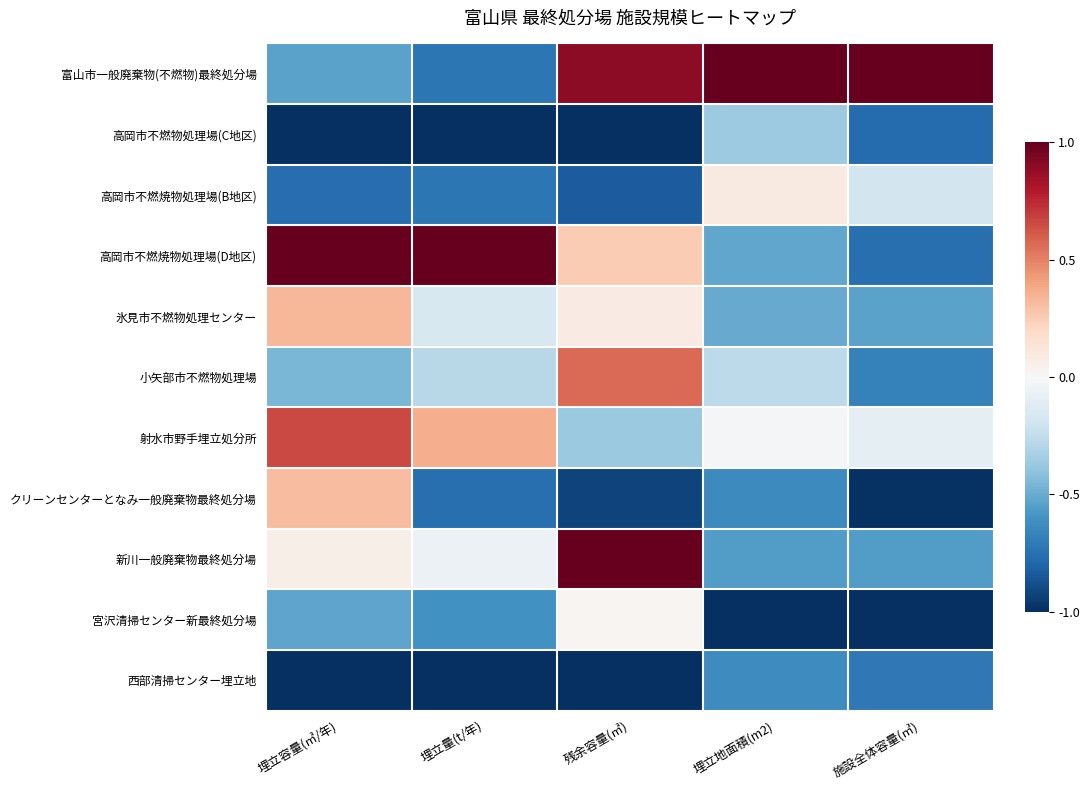

Reading left to right, list all the values displayed in this chart.

富山市一般廃棄物(不燃物)最終処分場: 埋立容量(㎥/年)=-0.5	埋立量(t/年)=-0.7	残余容量(㎥)=0.9	埋立地面積(m2)=1.0	施設全体容量(㎥)=1.0
高岡市不燃物処理場(C地区): 埋立容量(㎥/年)=-1.0	埋立量(t/年)=-1.0	残余容量(㎥)=-1.0	埋立地面積(m2)=-0.4	施設全体容量(㎥)=-0.8
高岡市不燃焼物処理場(B地区): 埋立容量(㎥/年)=-0.8	埋立量(t/年)=-0.7	残余容量(㎥)=-0.8	埋立地面積(m2)=0.1	施設全体容量(㎥)=-0.2
高岡市不燃焼物処理場(D地区): 埋立容量(㎥/年)=1.0	埋立量(t/年)=1.0	残余容量(㎥)=0.3	埋立地面積(m2)=-0.5	施設全体容量(㎥)=-0.8
氷見市不燃物処理センター: 埋立容量(㎥/年)=0.3	埋立量(t/年)=-0.2	残余容量(㎥)=0.1	埋立地面積(m2)=-0.5	施設全体容量(㎥)=-0.5
小矢部市不燃物処理場: 埋立容量(㎥/年)=-0.5	埋立量(t/年)=-0.3	残余容量(㎥)=0.6	埋立地面積(m2)=-0.3	施設全体容量(㎥)=-0.7
射水市野手埋立処分所: 埋立容量(㎥/年)=0.7	埋立量(t/年)=0.4	残余容量(㎥)=-0.4	埋立地面積(m2)=-0.0	施設全体容量(㎥)=-0.1
クリーンセンターとなみ一般廃棄物最終処分場: 埋立容量(㎥/年)=0.3	埋立量(t/年)=-0.8	残余容量(㎥)=-0.9	埋立地面積(m2)=-0.6	施設全体容量(㎥)=-1.0
新川一般廃棄物最終処分場: 埋立容量(㎥/年)=0.1	埋立量(t/年)=-0.1	残余容量(㎥)=1.0	埋立地面積(m2)=-0.6	施設全体容量(㎥)=-0.6
宮沢清掃センター新最終処分場: 埋立容量(㎥/年)=-0.5	埋立量(t/年)=-0.6	残余容量(㎥)=0.0	埋立地面積(m2)=-1.0	施設全体容量(㎥)=-1.0
西部清掃センター埋立地: 埋立容量(㎥/年)=-1.0	埋立量(t/年)=-1.0	残余容量(㎥)=-1.0	埋立地面積(m2)=-0.6	施設全体容量(㎥)=-0.7